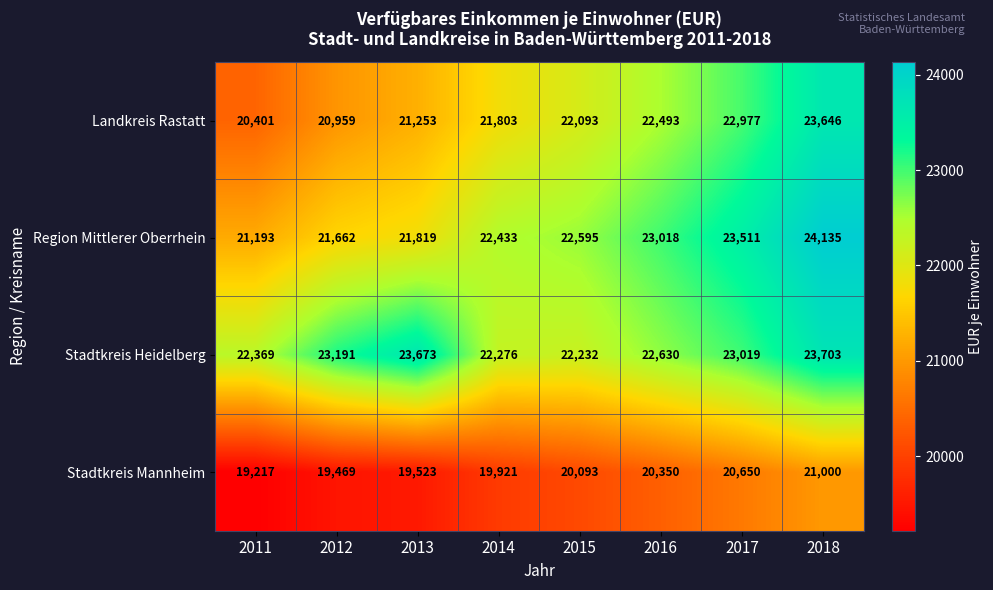

What is the total value across all series at 2015?

87013